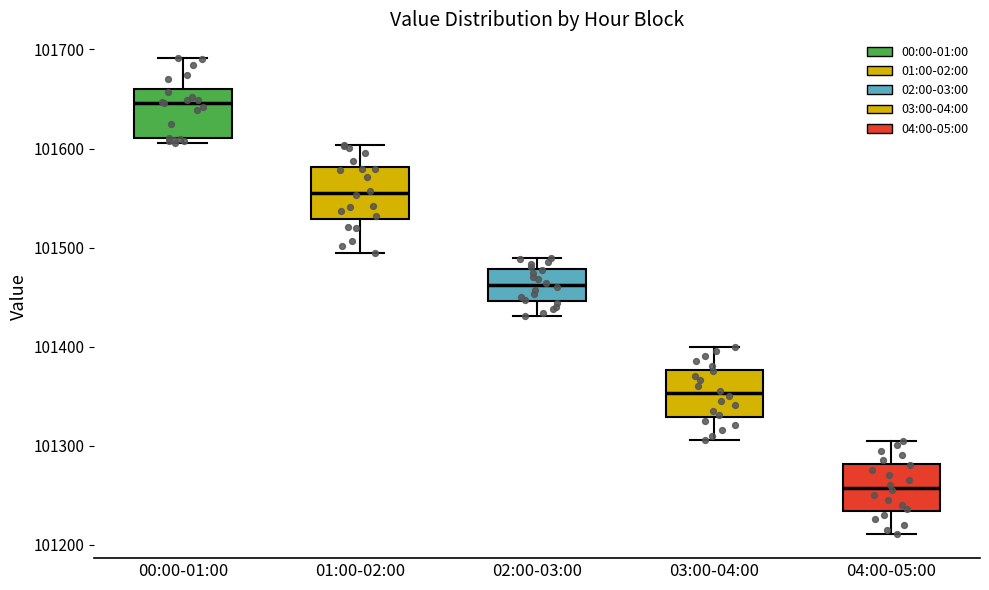

Reading left to right, read every box against the y-axis: the position of its median line, the range the box covers, and the ends of its whiskers. The values are not printed on the chart, so give them approximately, as read against the axis.

00:00-01:00: median 101650, box 101610 to 101660, whiskers 101610 (just below the box's lower edge) to 101690
01:00-02:00: median 101550, box 101530 to 101580, whiskers 101490 to 101600
02:00-03:00: median 101460, box 101450 to 101480, whiskers 101430 to 101490
03:00-04:00: median 101350, box 101330 to 101380, whiskers 101310 to 101400
04:00-05:00: median 101260, box 101230 to 101280, whiskers 101210 to 101310